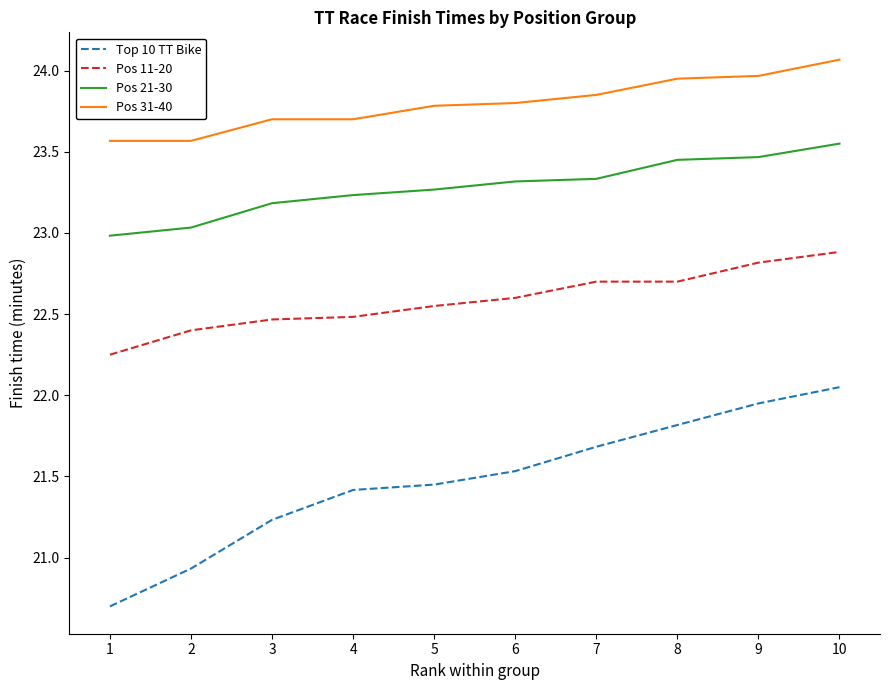

Which category has the highest value in the Pos 11-20 series?

10